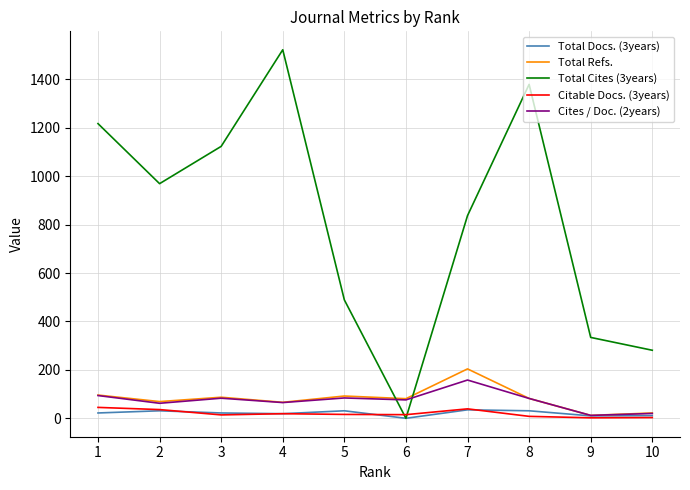

Is this an area chart (filled region under the line)?

No